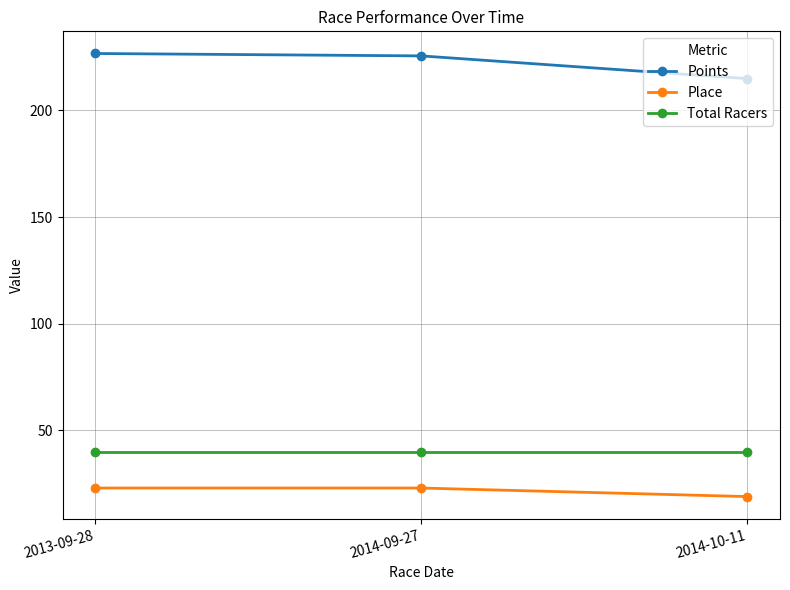

The value of Points at 2014-10-11 is 214.9. True or false?

True